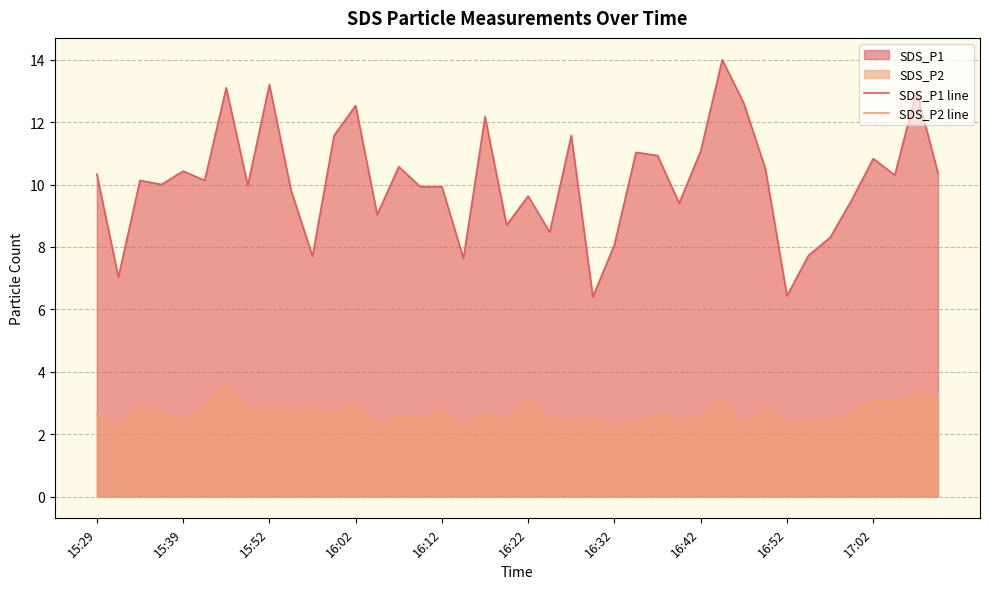

In SDS_P2 line, how many points are higher than both neighbors (excluding endpoints)?

13